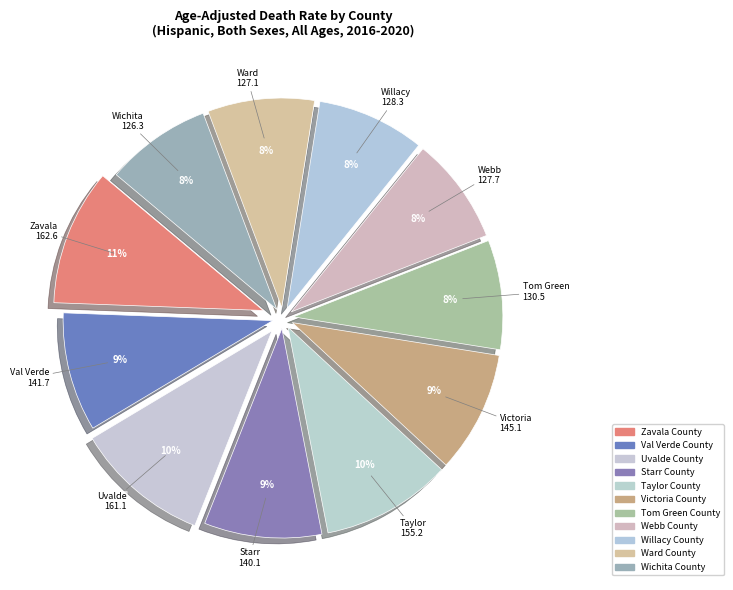

Is the sum of Tom Green County and Victoria County greater than half?

No